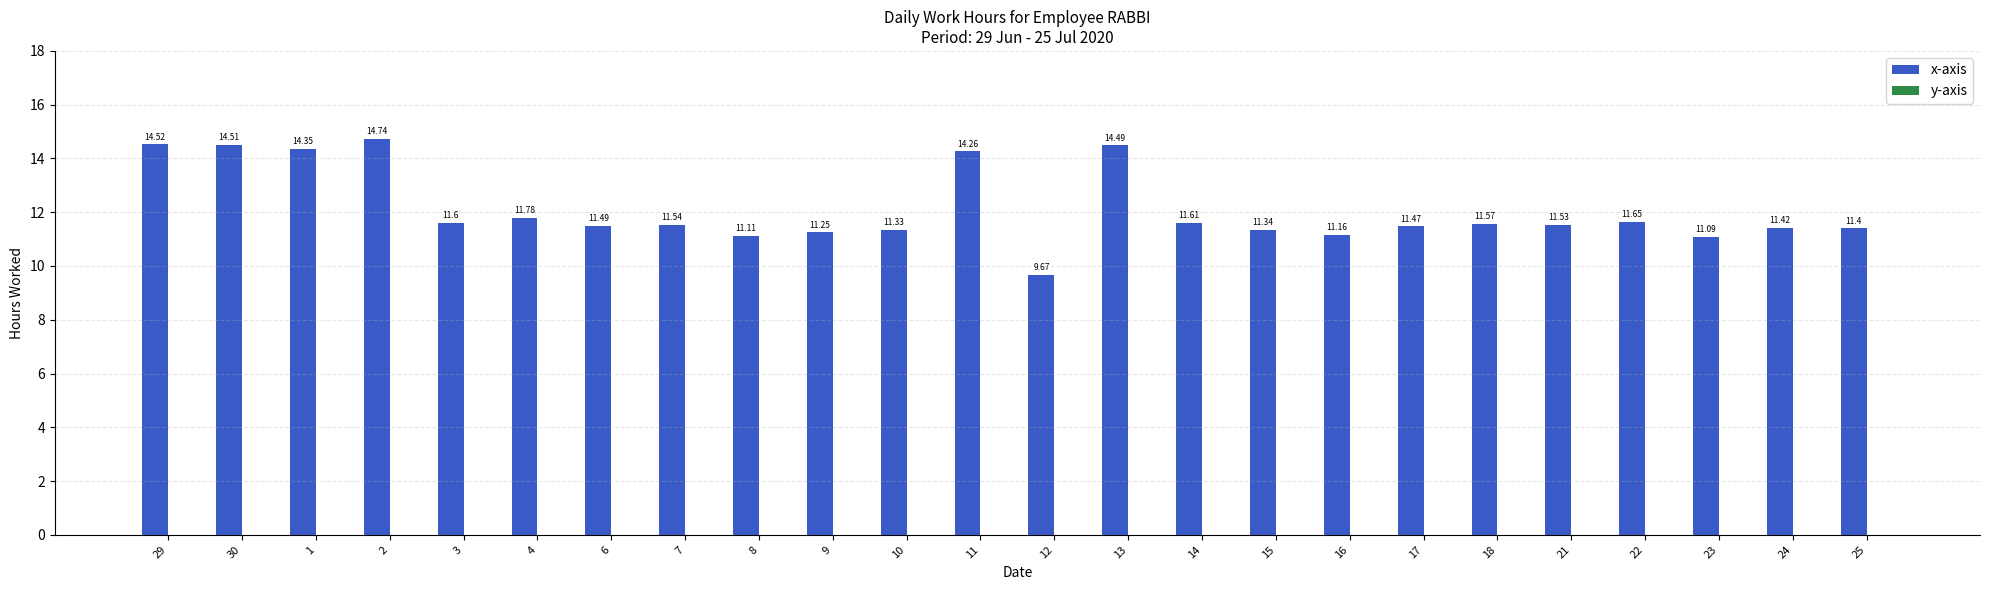

List the labels in order of value, largest first.

2, 29, 30, 13, 1, 11, 4, 22, 14, 3, 18, 7, 21, 6, 17, 24, 25, 15, 10, 9, 16, 8, 23, 12